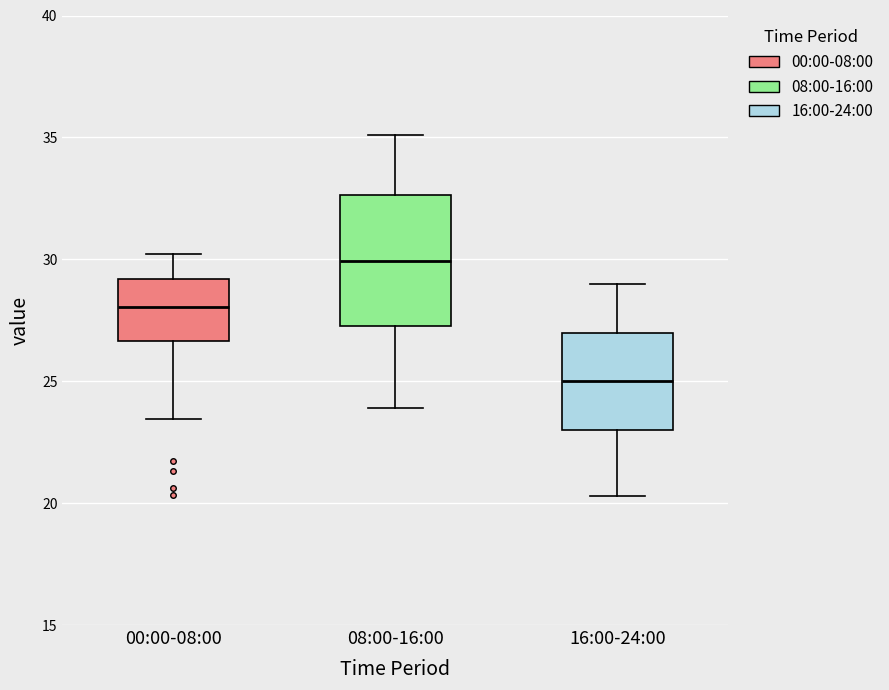

Reading left to right, read every box against the y-axis: the position of its median line, the range the box covers, and the ends of its whiskers. The values are not printed on the chart, so give them approximately, as read against the axis.

00:00-08:00: median 28.0, box 26.5 to 29.0, whiskers 23.5 to 30.0
08:00-16:00: median 30.0, box 27.5 to 32.5, whiskers 24.0 to 35.0
16:00-24:00: median 25.0, box 23.0 to 27.0, whiskers 20.5 to 29.0